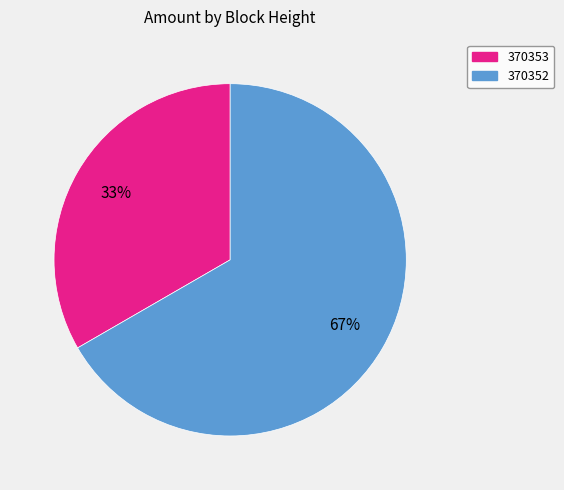

To the nearest percent, what percentage of the pie is 370353?

33%